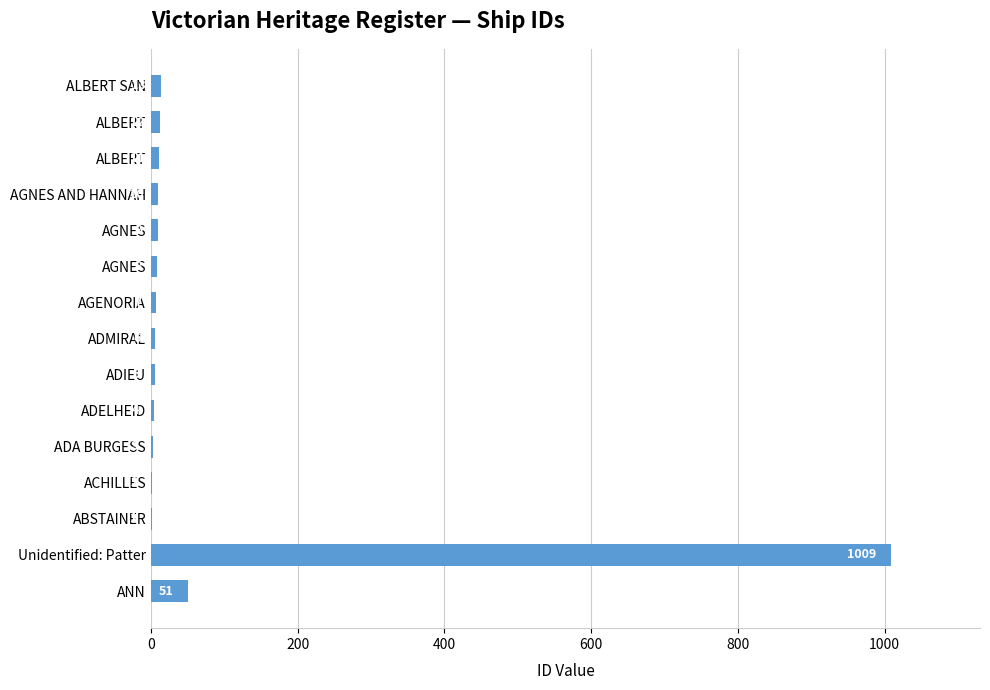

How many categories are shown in the chart?

15